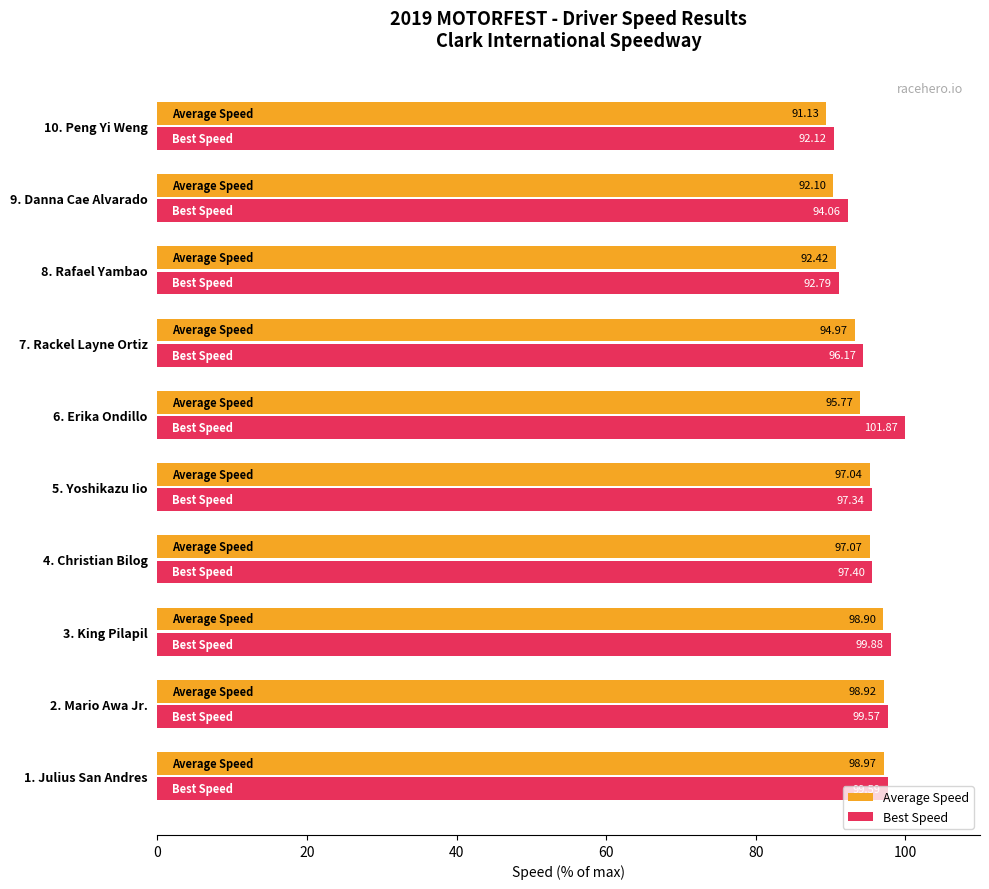

What is the difference between the second highest and minimum values in the Average Speed series?

7.6